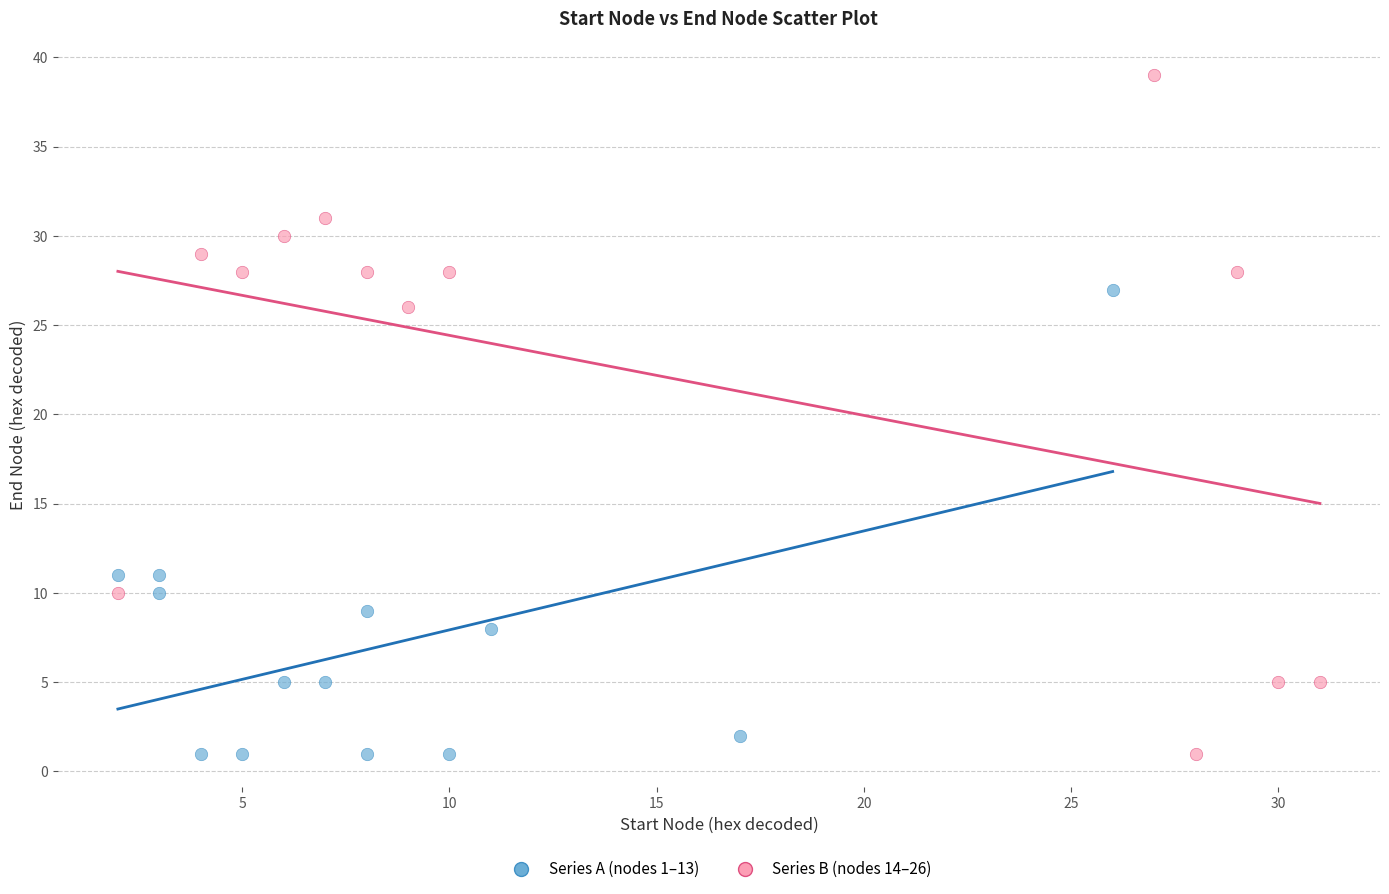

Which series contains the highest Y value?

Series B (nodes 14–26)